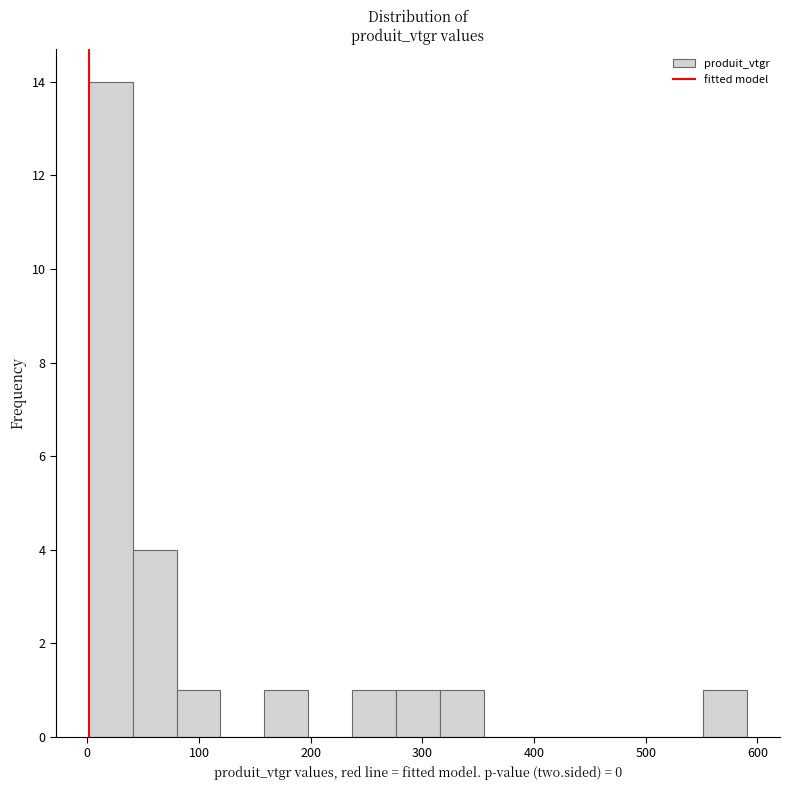

Around what value on the x-axis is the tallest bar? Give the approximate position of its centre, as read against the axis.

20